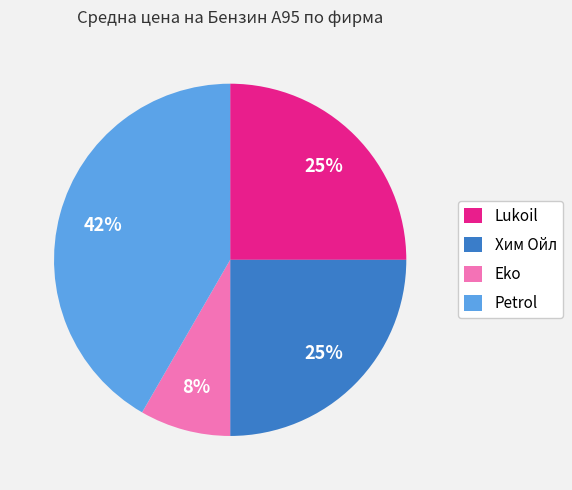

Is it true that Хим Ойл is 15% of the pie?

False